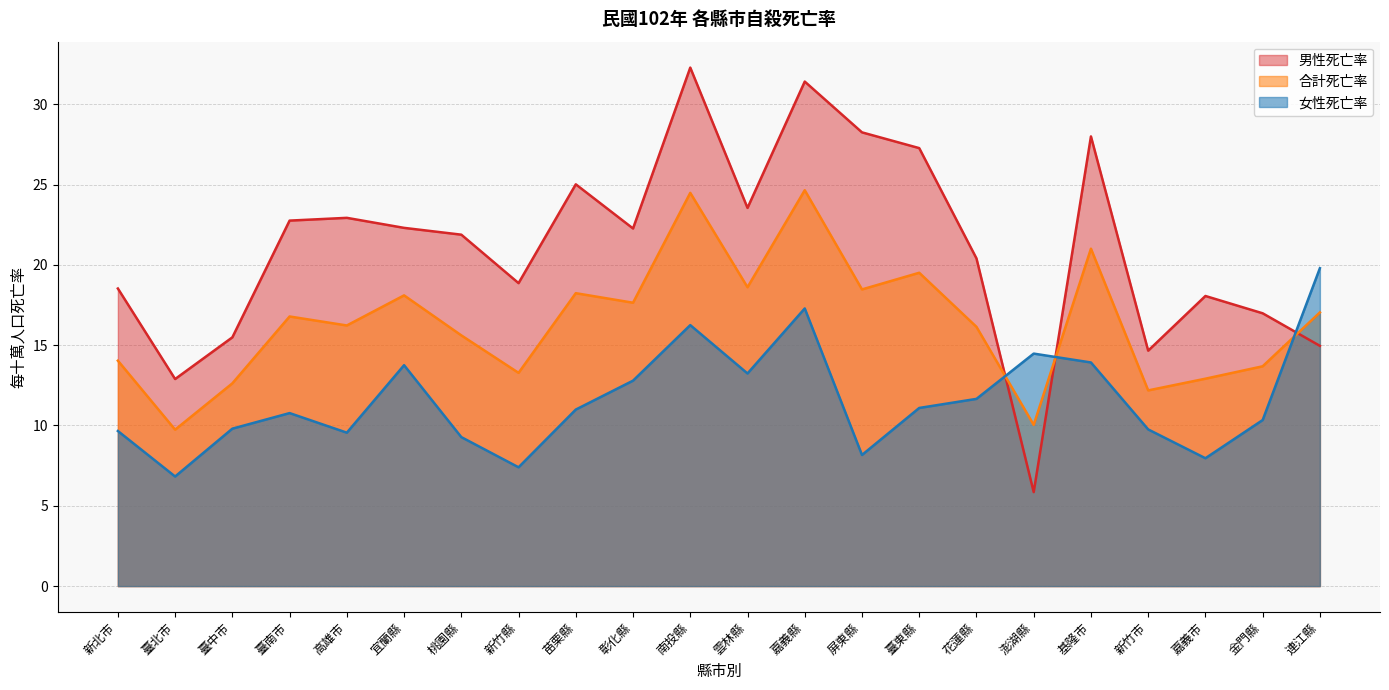

At how many categories does at least one series exceed 23?

7